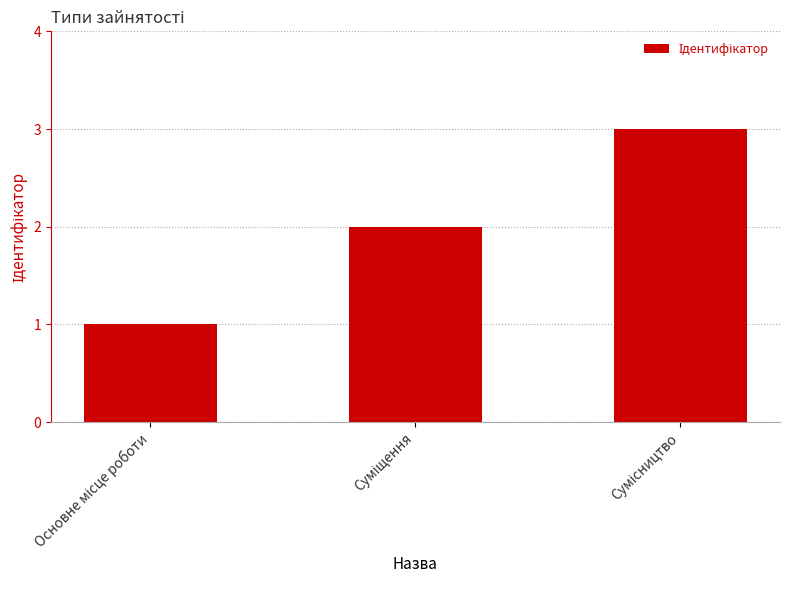

What is the sum of all values?

6